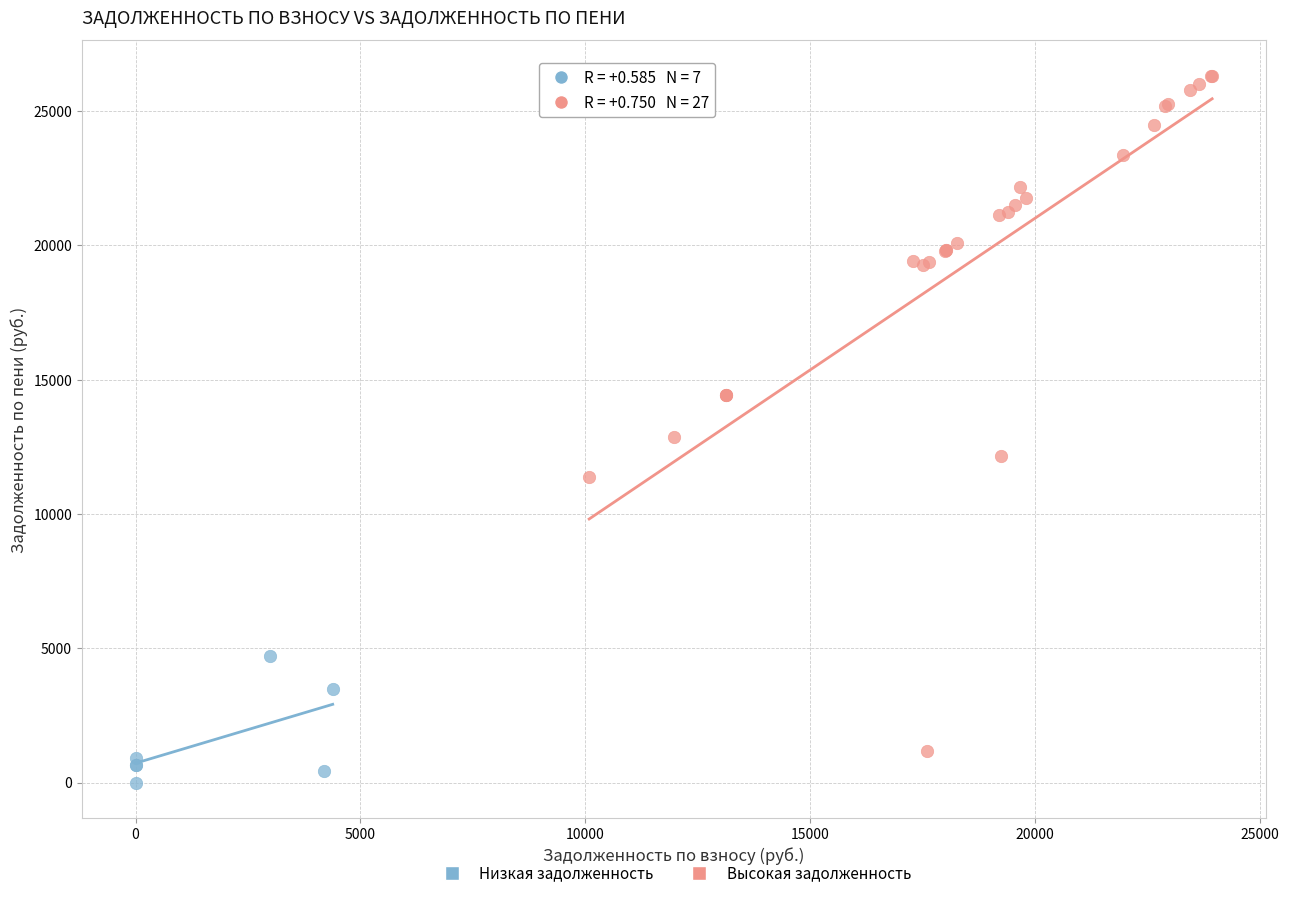

Which series has the widest spread of Y values?

Высокая задолженность